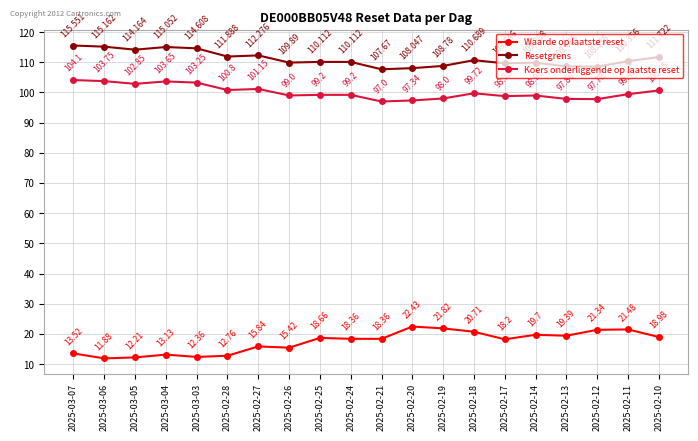

What is the average value of the Waarde op laatste reset series?

17.3